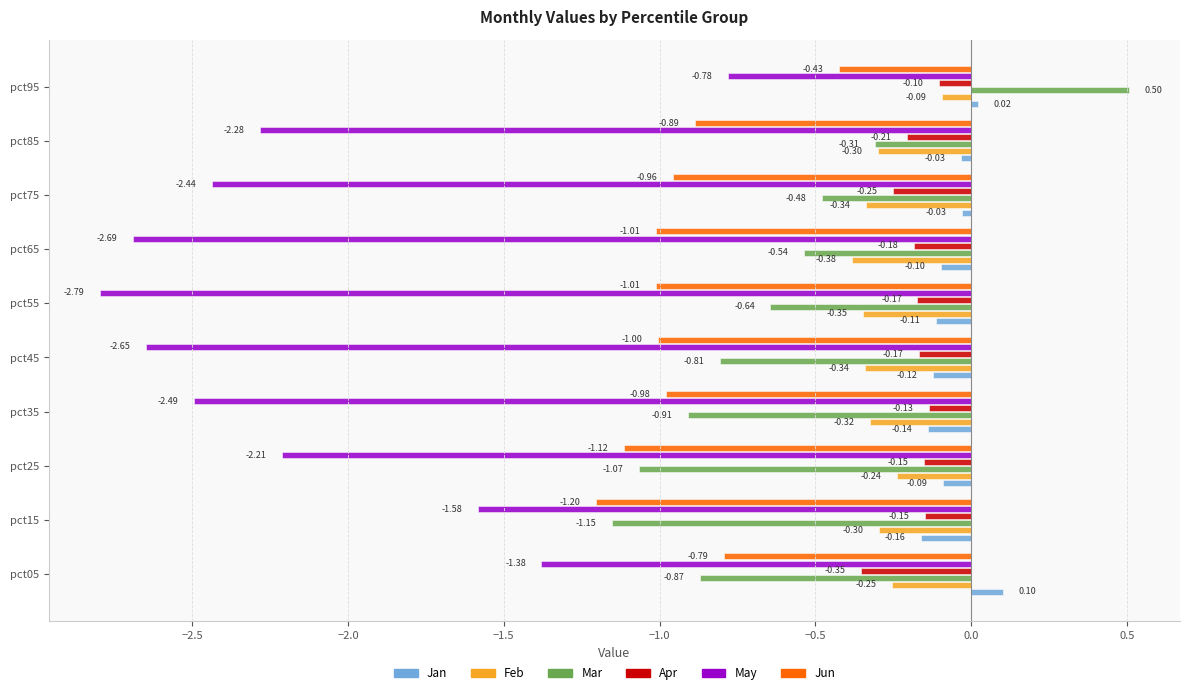

At pct95, list the series in order from smallest to largest.

May, Jun, Apr, Feb, Jan, Mar